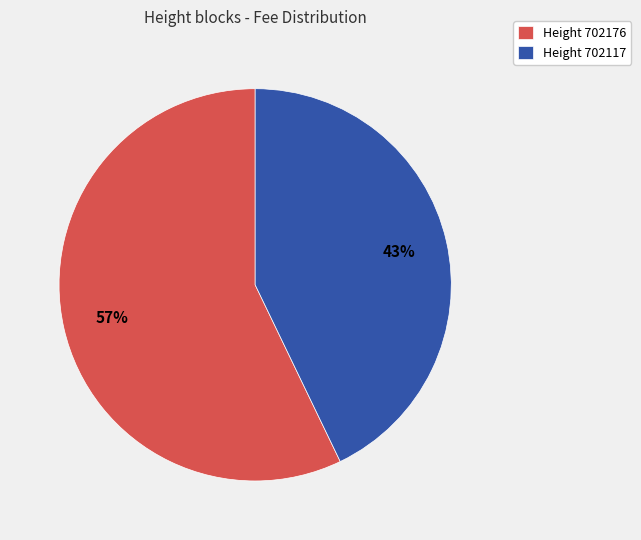

Is there any slice that represents more than half of the pie?

Yes